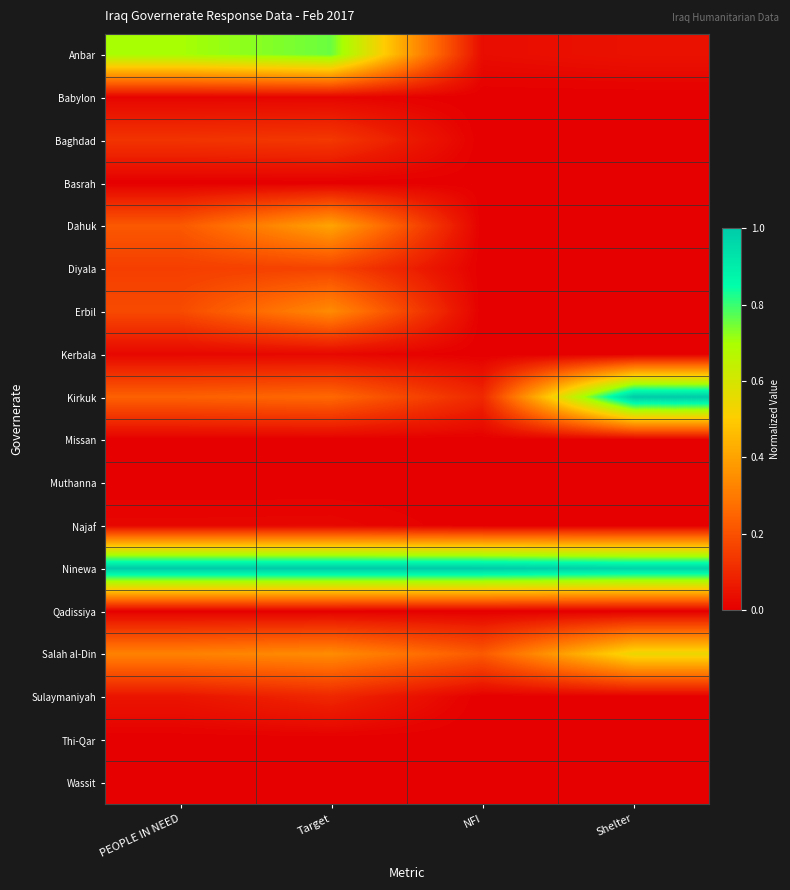

Rank the series by their maximum value, from highest to lowest.

Kirkuk, Ninewa, Anbar, Salah al-Din, Dahuk, Erbil, Diyala, Baghdad, Sulaymaniyah, Kerbala, Najaf, Babylon, Wassit, Qadissiya, Basrah, Thi-Qar, Missan, Muthanna